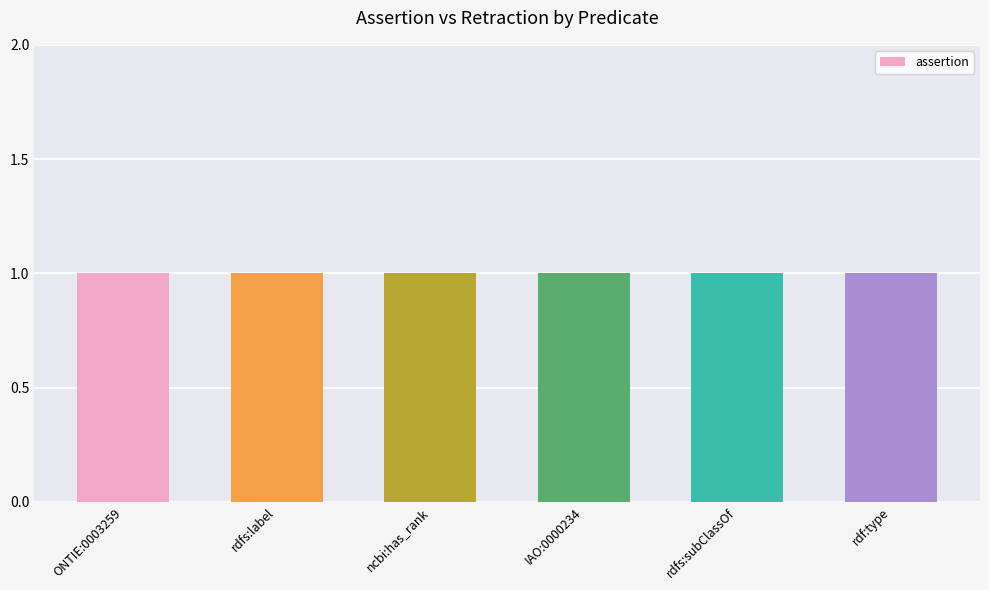

Which label corresponds to the largest value in the chart?

ONTIE:0003259